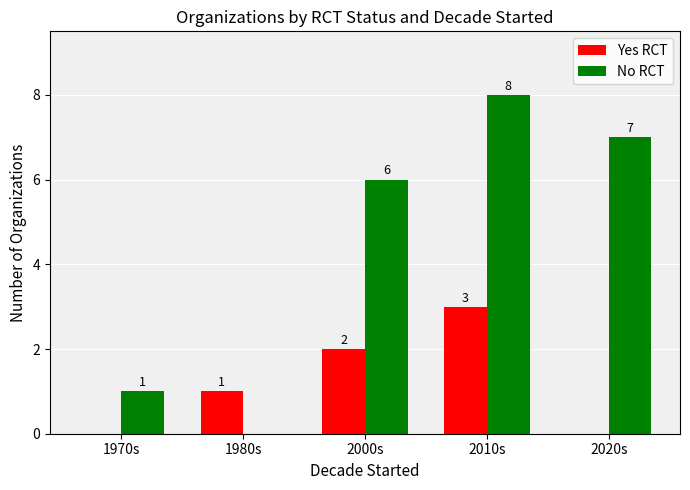

Count the number of data series in this chart.

2